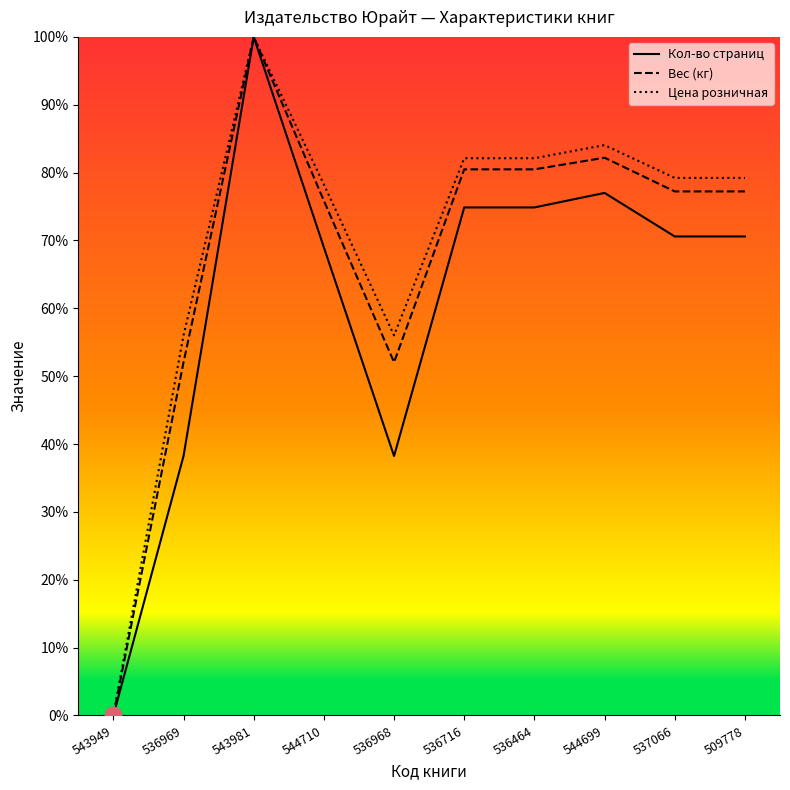

True or false: Цена розничная has a value of 82.1 at 536464.

True